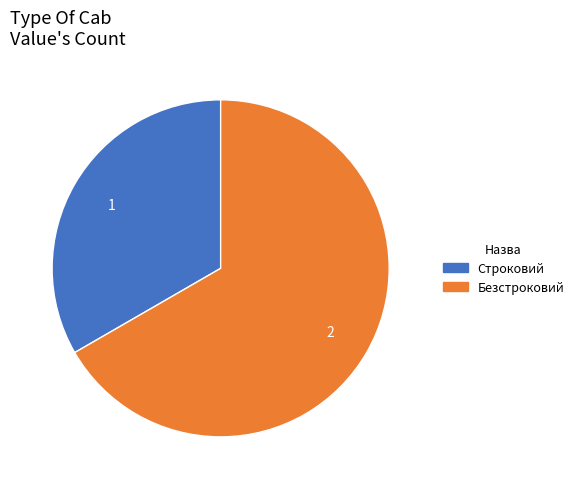

What is the ratio of the value at Строковий to the value at Безстроковий?

0.5